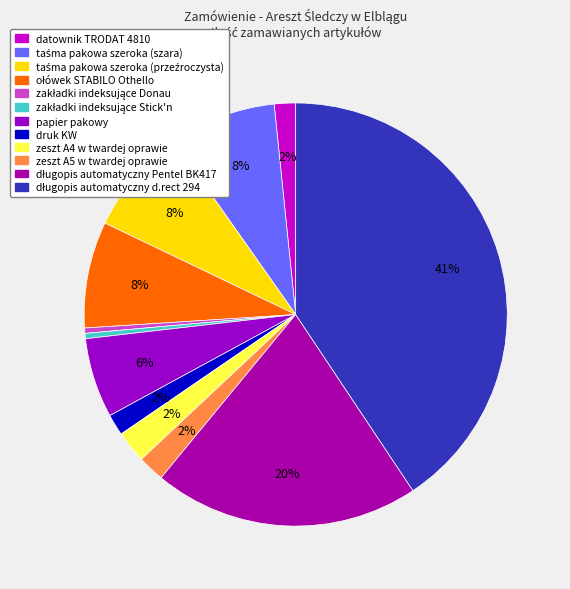

Count the number of slices in the pie.

12